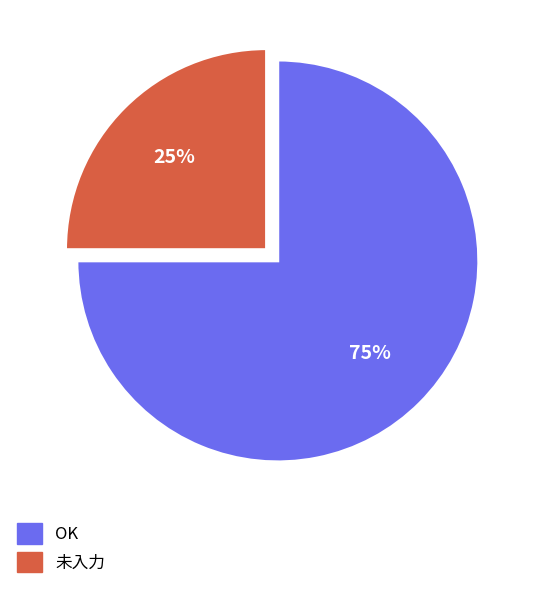

Is it true that 未入力 is 25% of the pie?

True